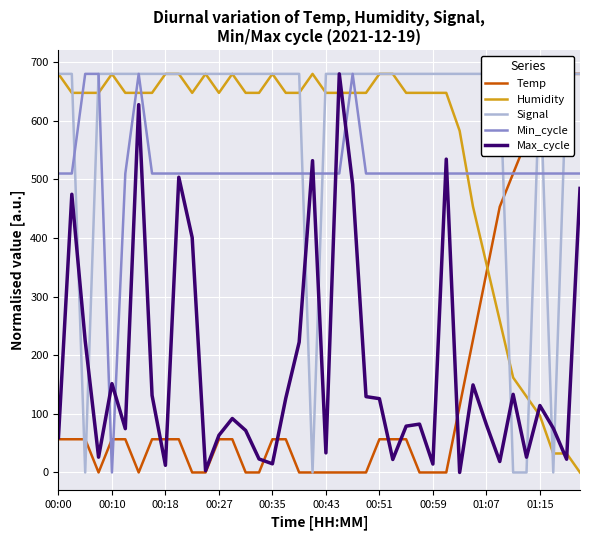

At which label is Humidity closest to 340?

01:07